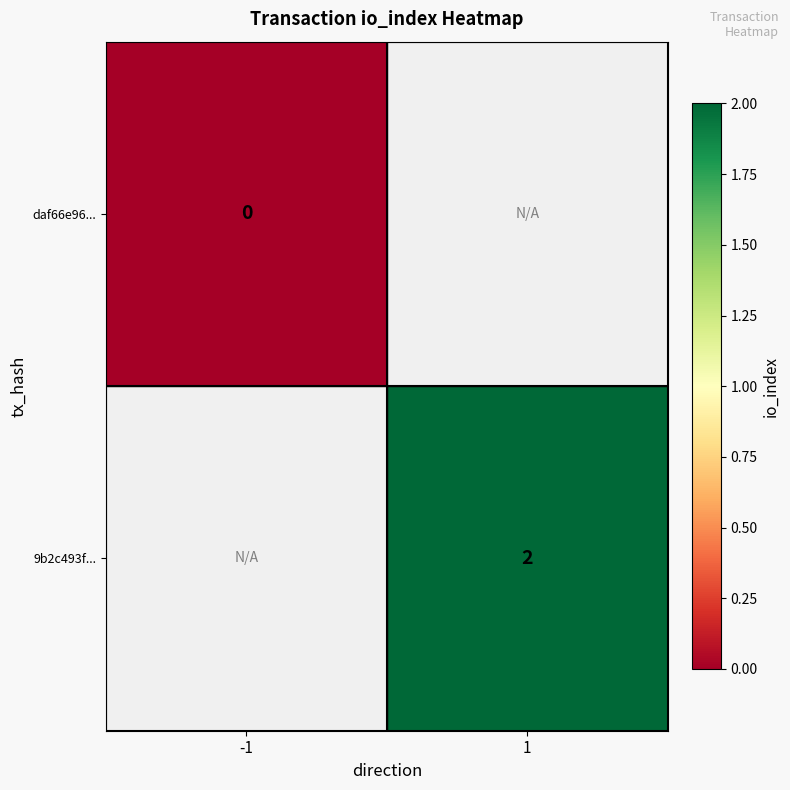

How many data points does each series have?

2